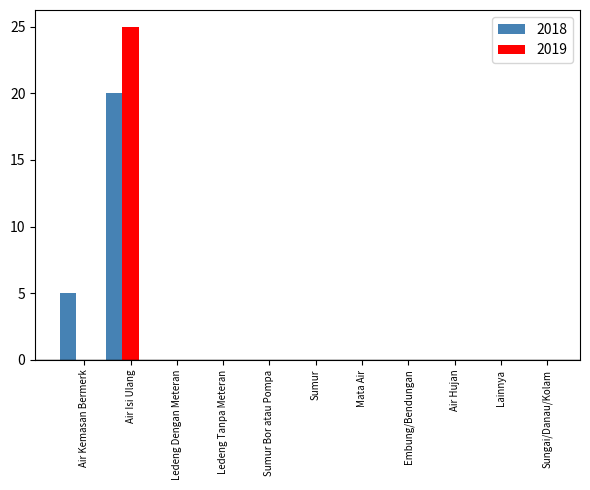

Does the chart contain stacked bars?

No